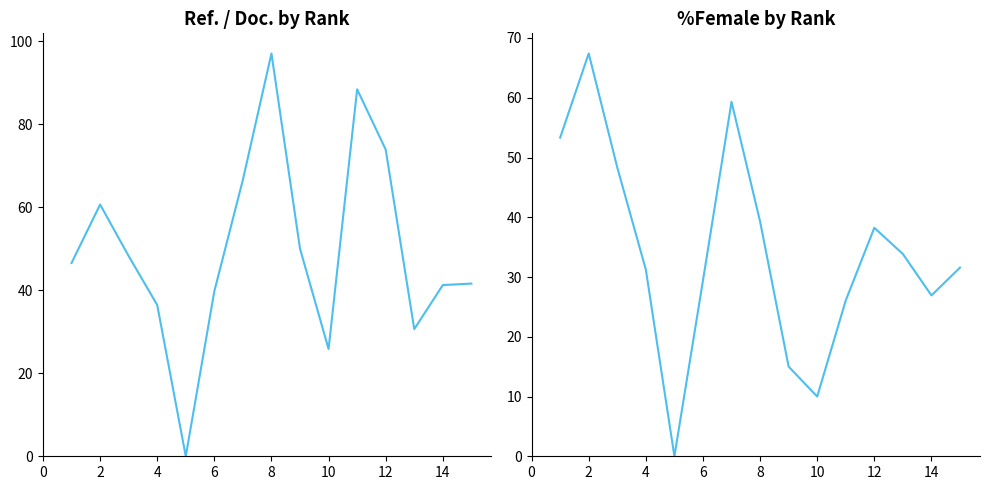

What is the greatest value displayed?

97.1